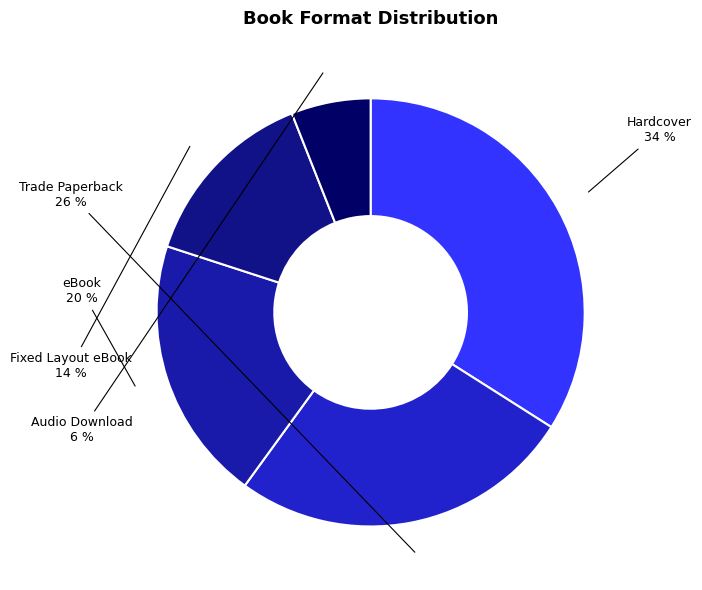

Between Hardcover and eBook, which is larger?

Hardcover